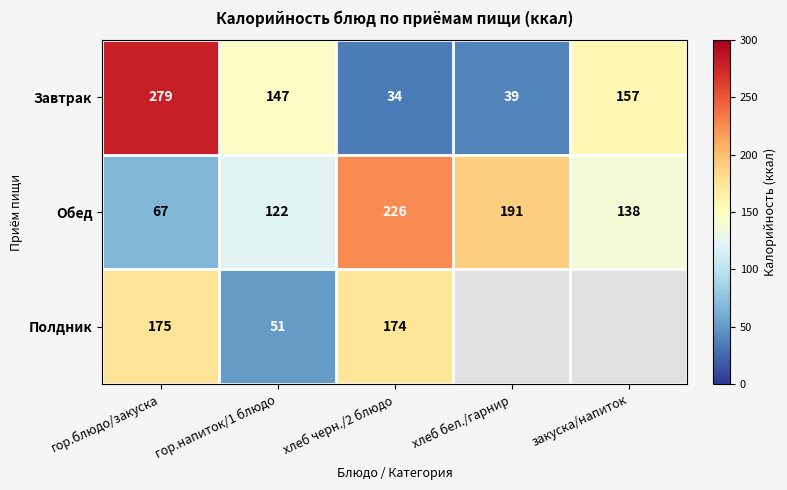

What is the total value across all series at хлеб черн./2 блюдо?

434